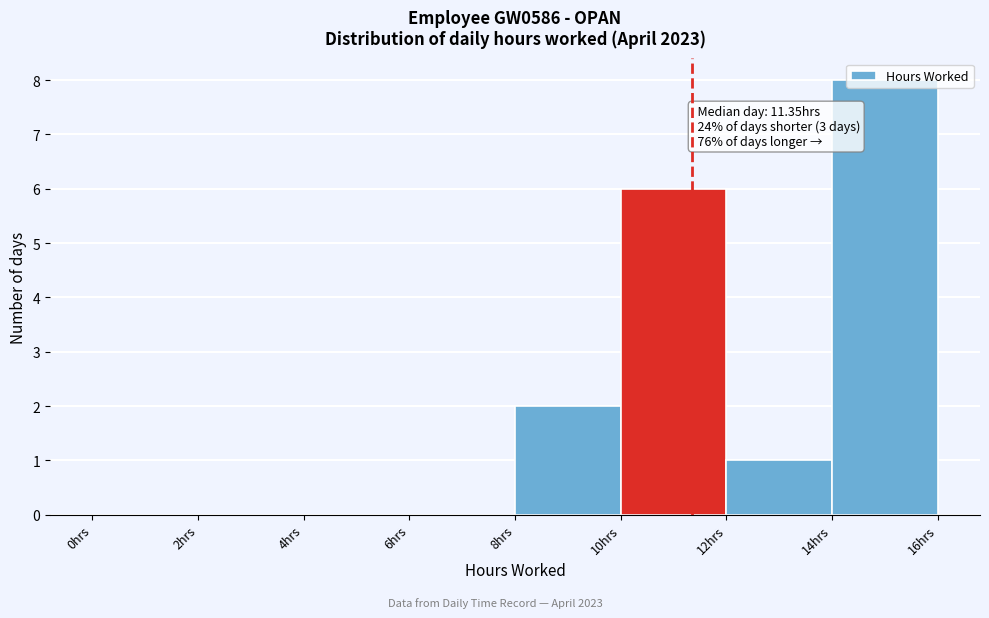

Over which range of the x-axis is the bar tallest?

14 to 16